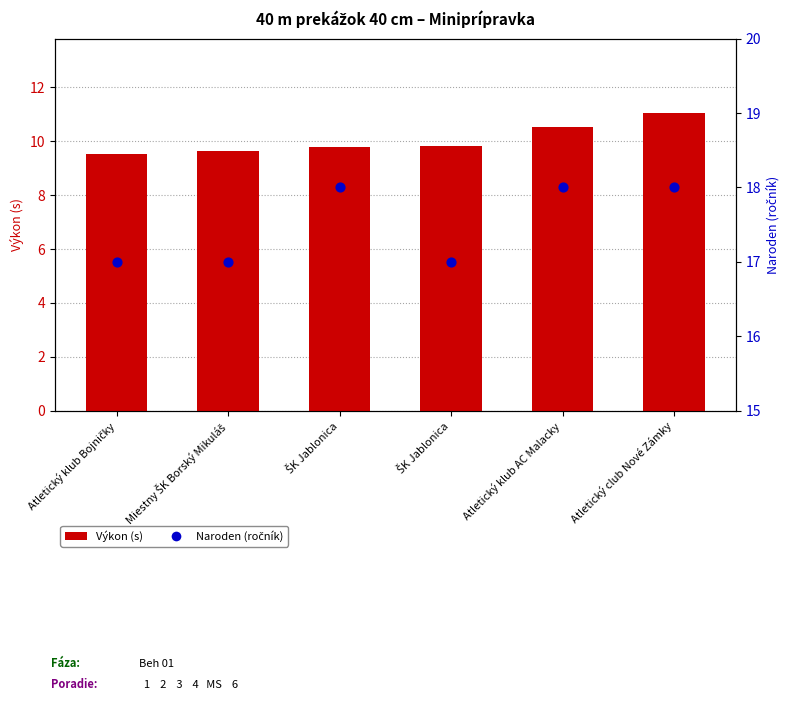

At how many categories does at least one series exceed 15?

6